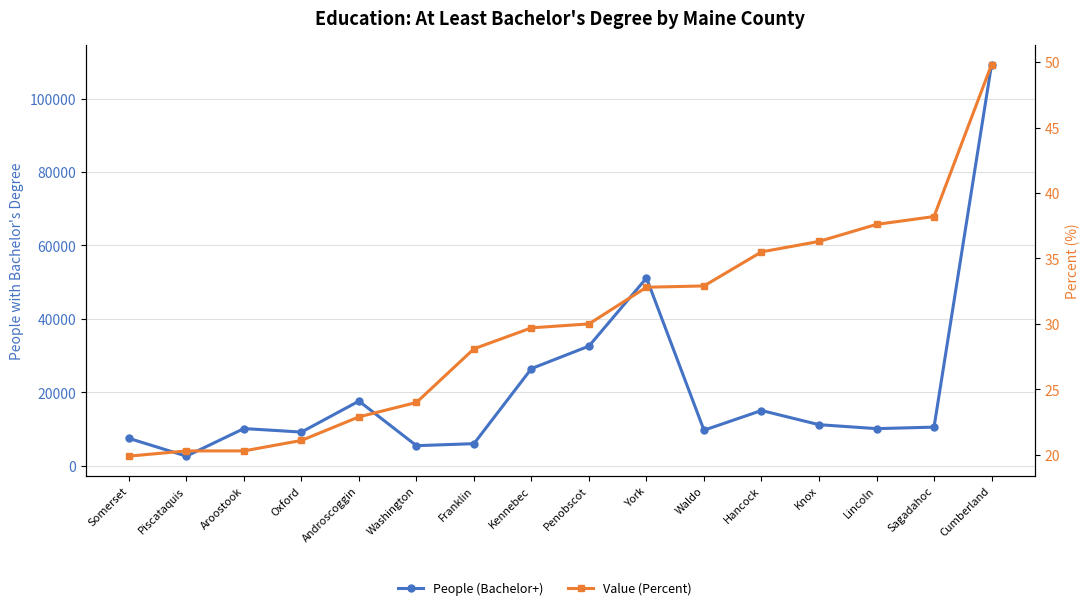

What is the total value across all series at Lincoln?

10146.6